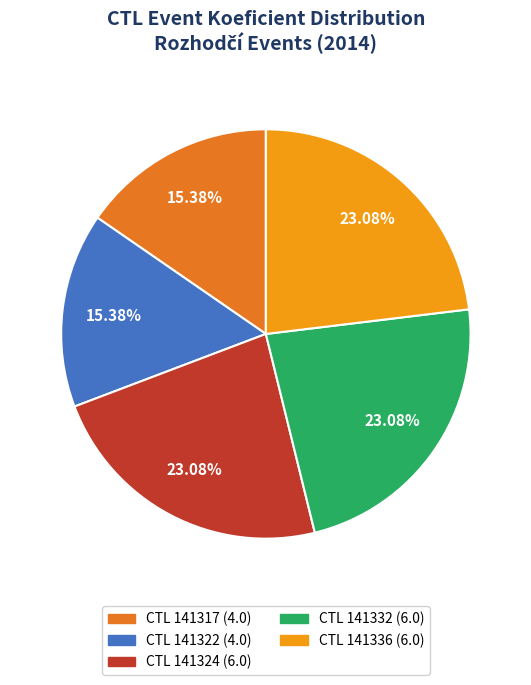

Is there a majority slice in this chart?

No